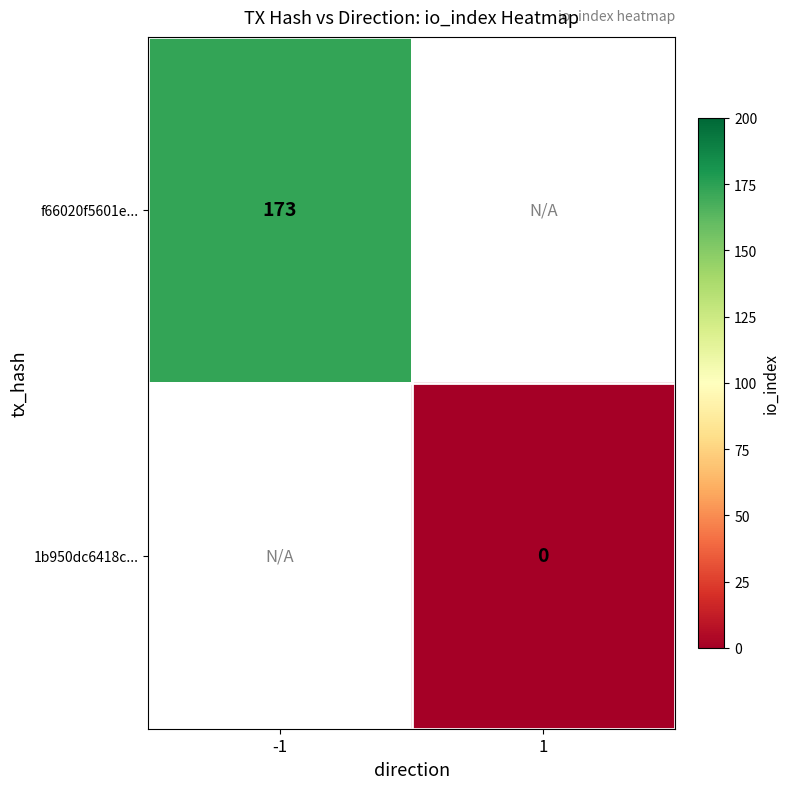

Is the value of 1b950dc6418c... at -1 greater than the value of f66020f5601e... at -1?

No